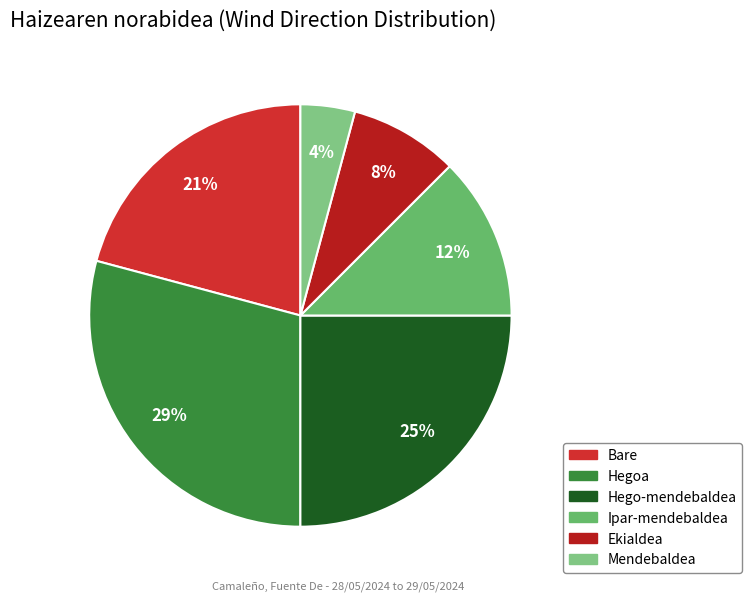

To the nearest percent, what is the difference between the largest and smallest slice percentages?

25%